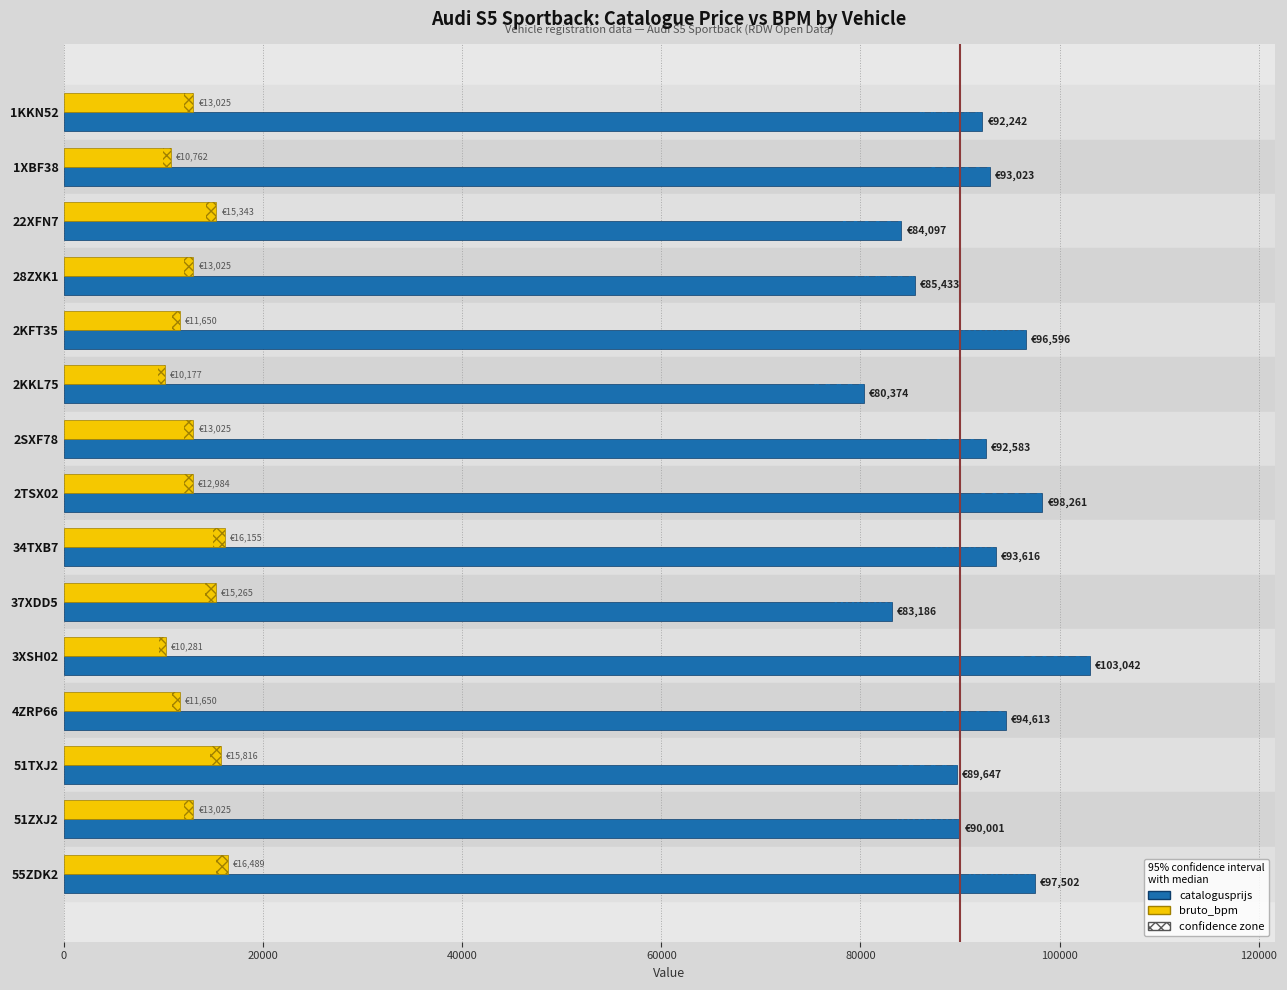

Is it true that bruto_bpm equals 22649 at 22XFN7?

False